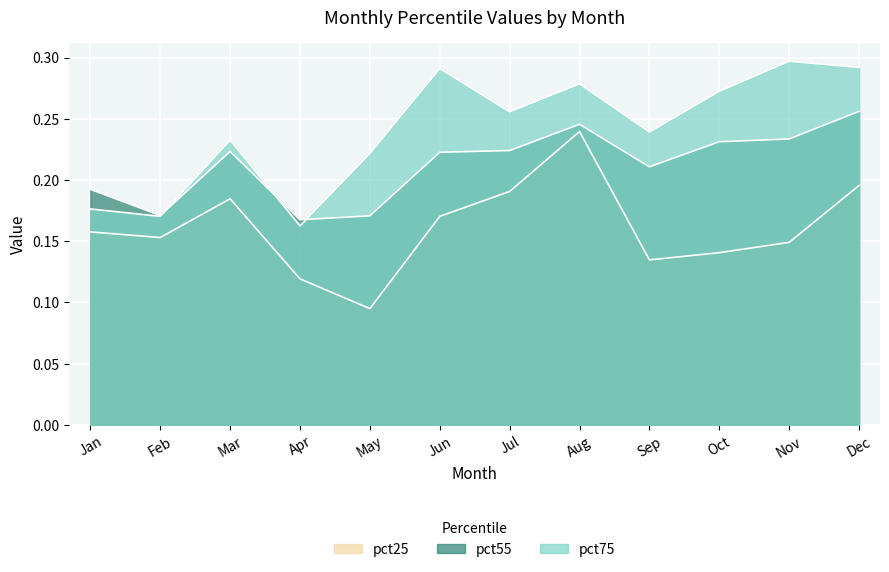

The value of pct25 at Apr is 0.2. True or false?

False